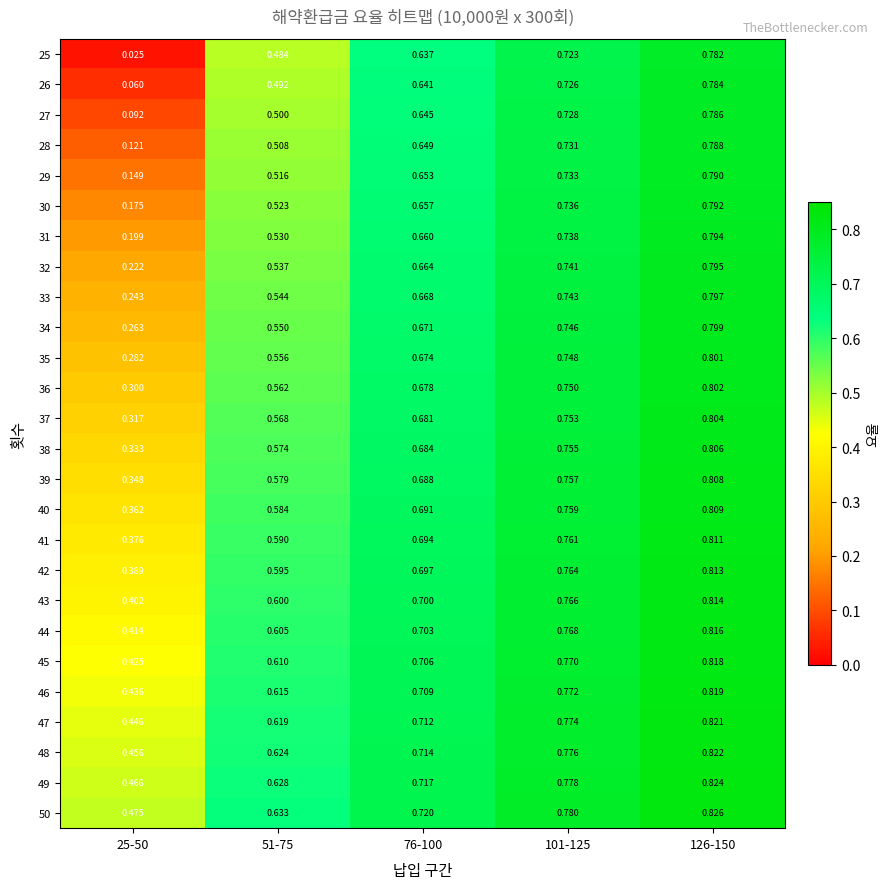

Is the value of 40 at 25-50 greater than the value of 39 at 25-50?

Yes